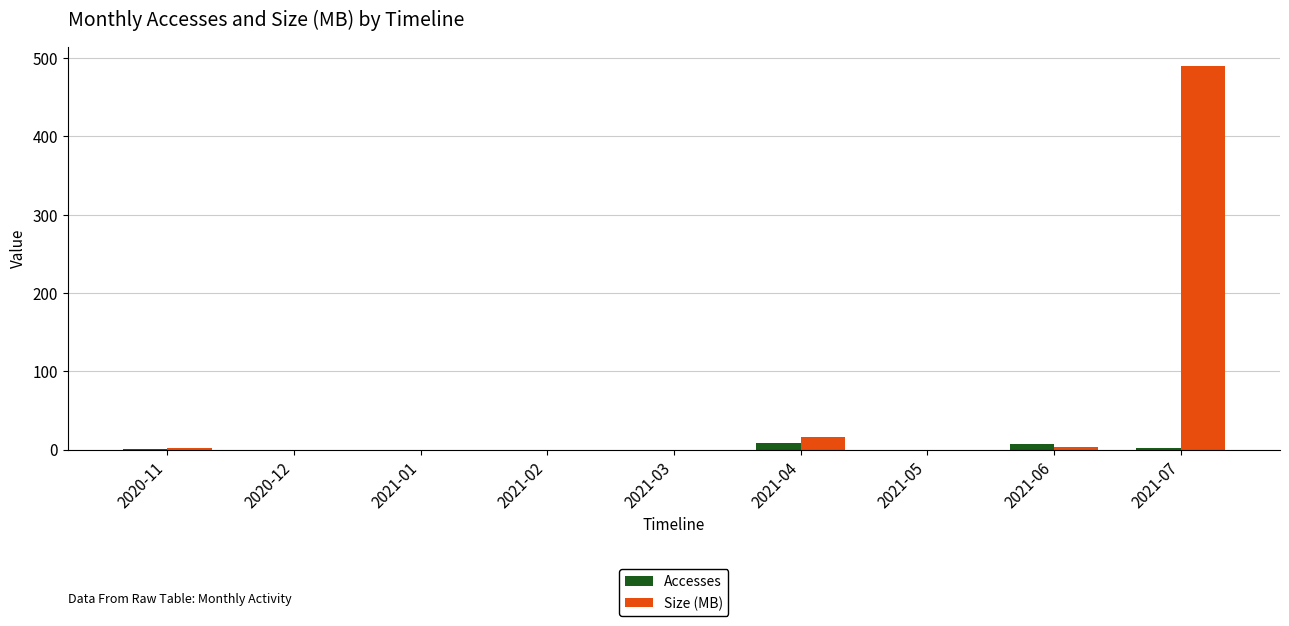

What is the sum of all Size (MB) values?

512.2